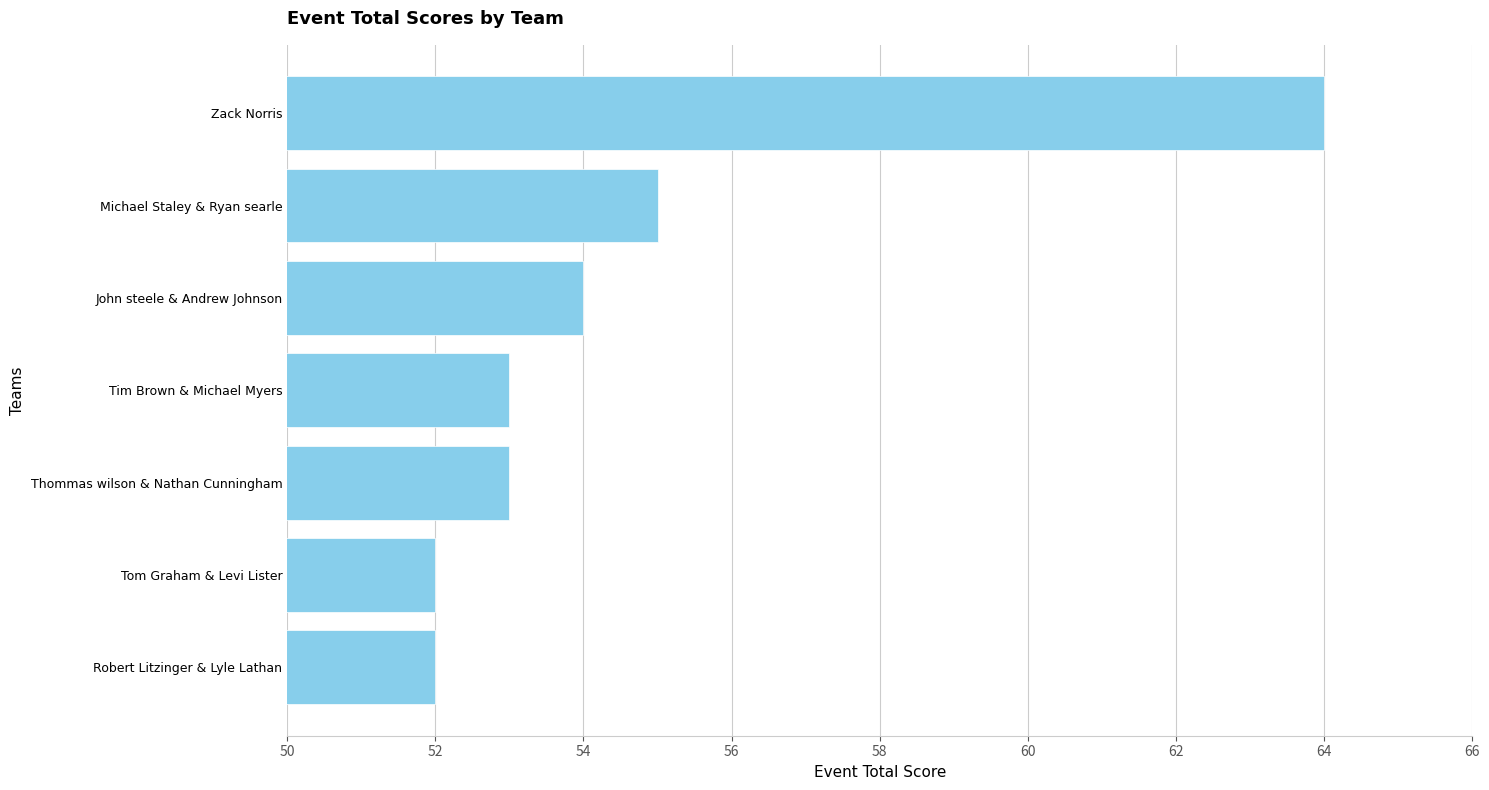

Reading top to bottom, extract all data points from this chart.

64	55	54	53	53	52	52